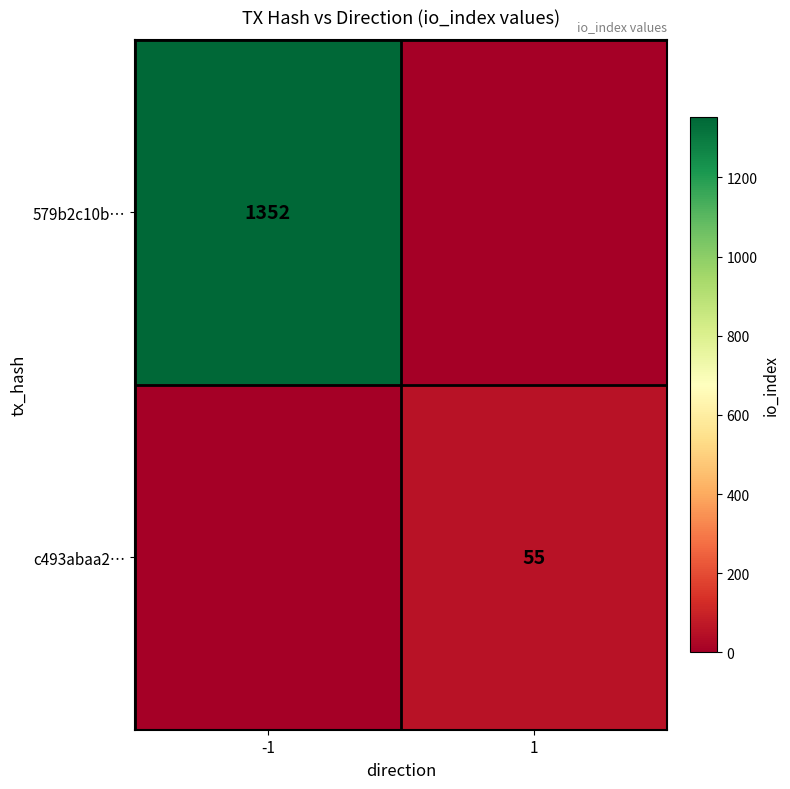

True or false: c493abaa2… has a value of 14 at 1.

False